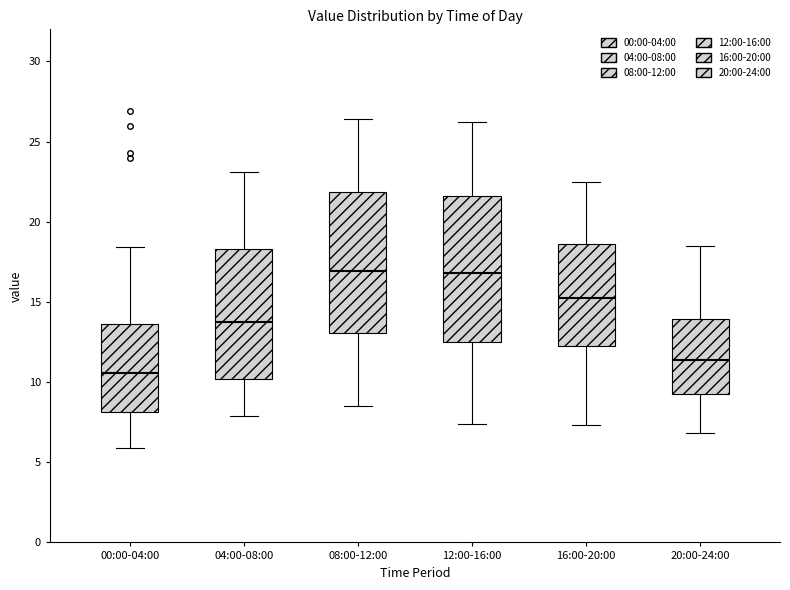

Reading left to right, read every box against the y-axis: the position of its median line, the range the box covers, and the ends of its whiskers. The values are not printed on the chart, so give them approximately, as read against the axis.

00:00-04:00: median 10.5, box 8.0 to 13.5, whiskers 6.0 to 18.5
04:00-08:00: median 14.0, box 10.0 to 18.5, whiskers 8.0 to 23.0
08:00-12:00: median 17.0, box 13.0 to 22.0, whiskers 8.5 to 26.5
12:00-16:00: median 17.0, box 12.5 to 21.5, whiskers 7.5 to 26.0
16:00-20:00: median 15.5, box 12.0 to 18.5, whiskers 7.5 to 22.5
20:00-24:00: median 11.5, box 9.5 to 14.0, whiskers 7.0 to 18.5